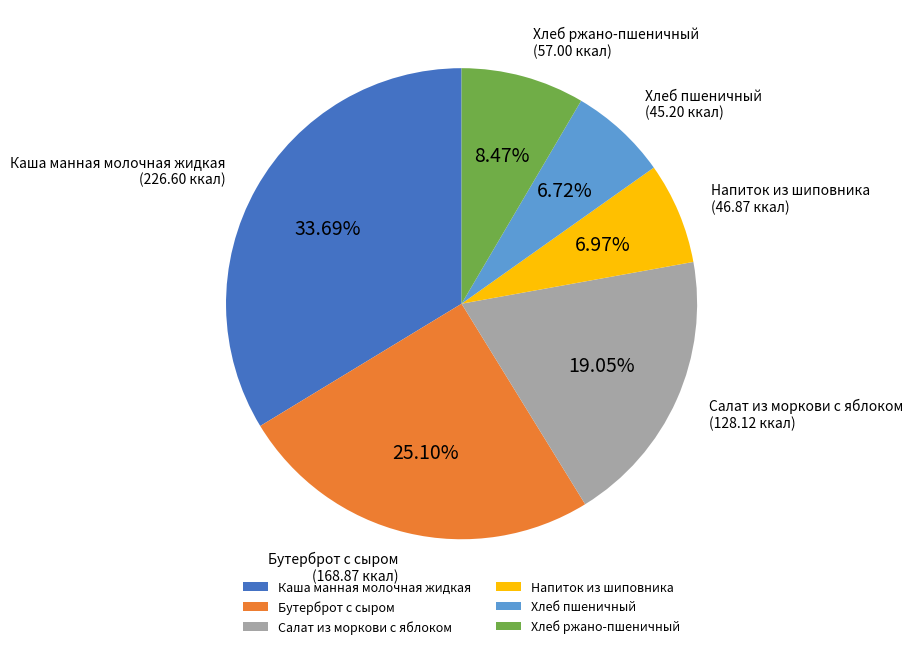

To the nearest percent, what is the average slice percentage?

17%